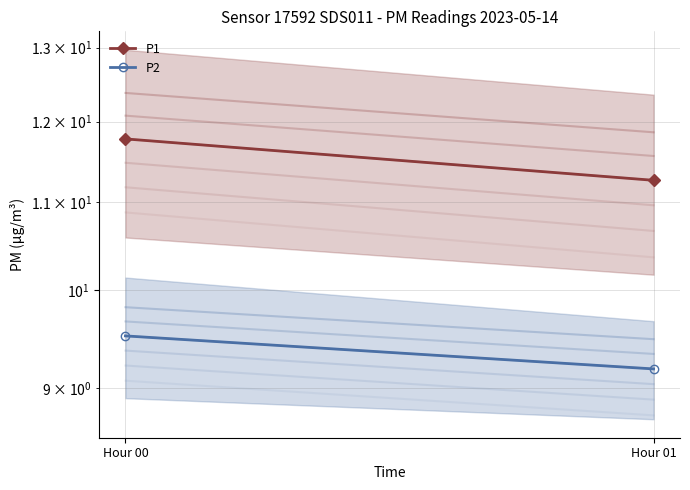

At which category is the sum across all series the highest?

Hour 00